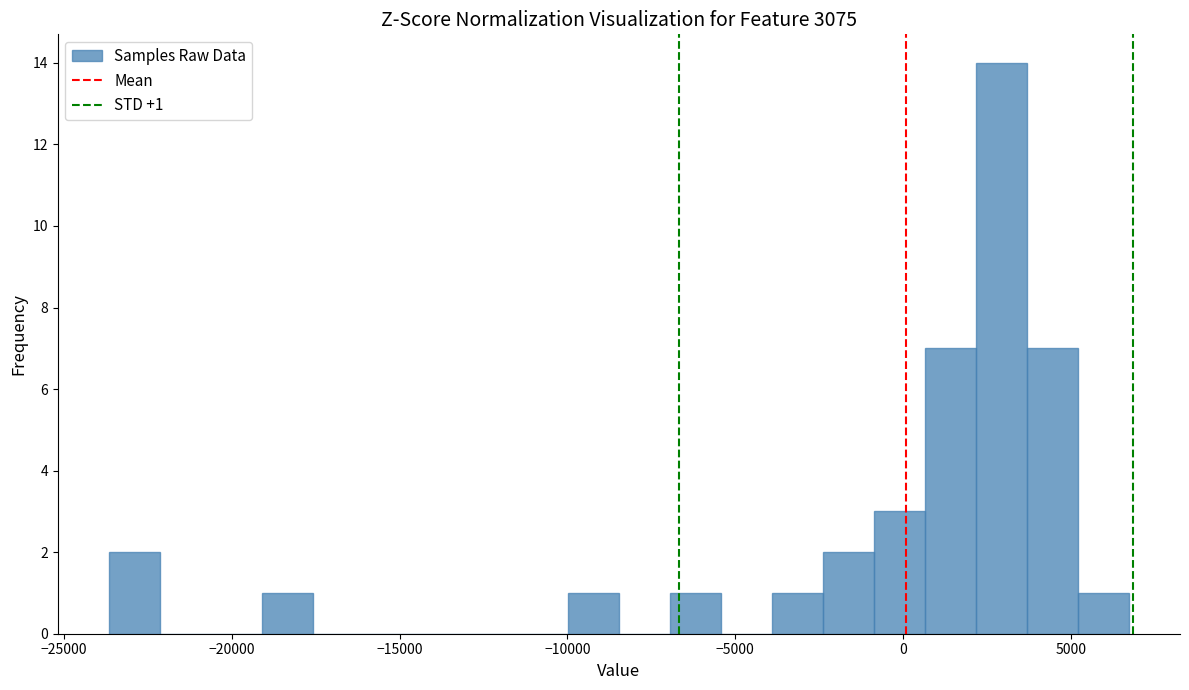

Read against the x-axis, roughly where is the centre of the tallest bar?

3000